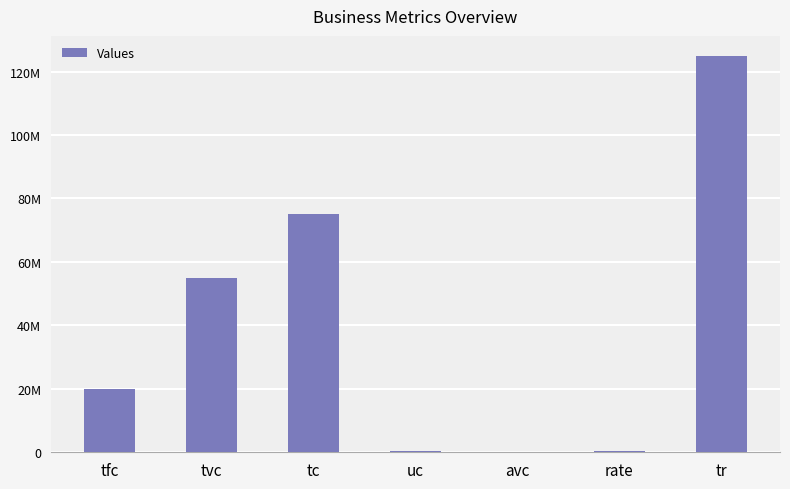

At which category does the chart reach its minimum across all series?

avc